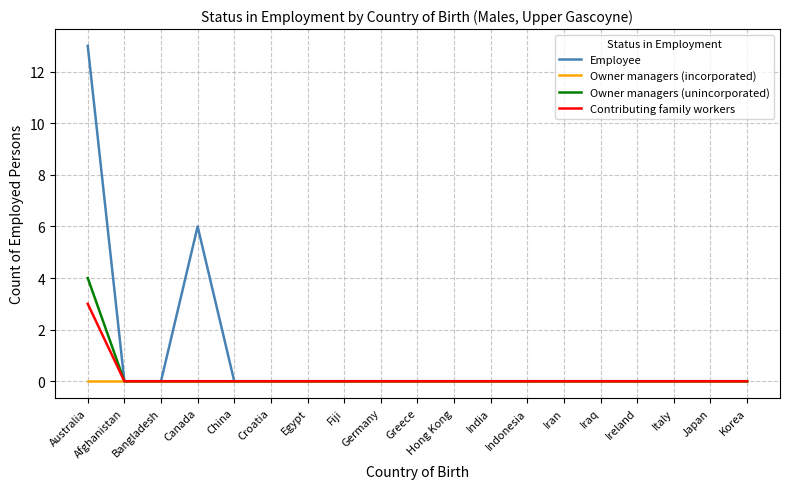

What position from the right is Iraq?

5